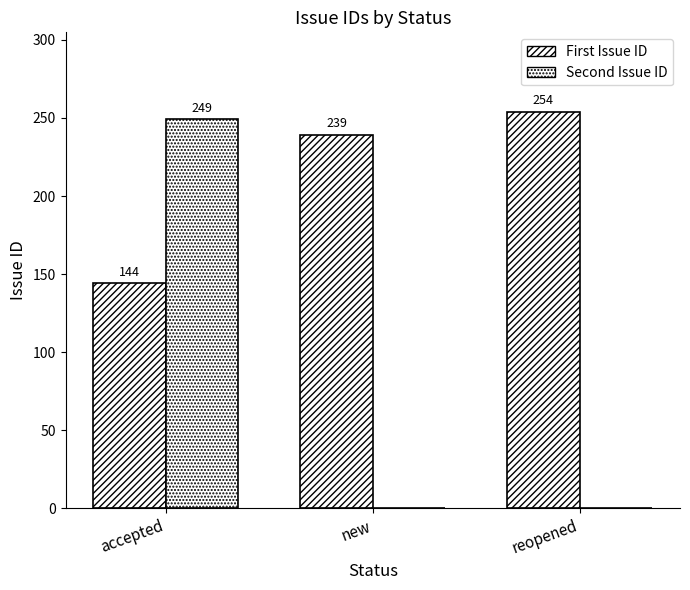

How many data points in Second Issue ID are above 0?

1